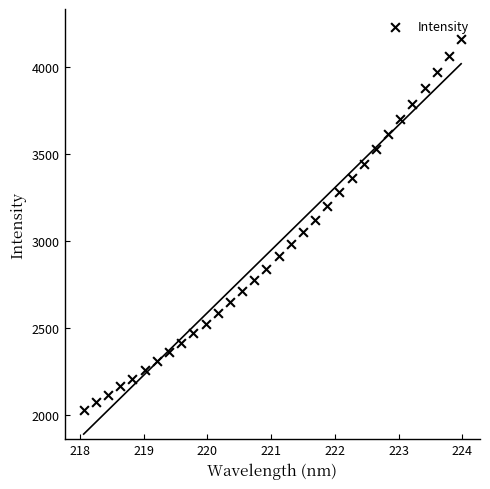

What is the range of X values (max minus min)?

5.9